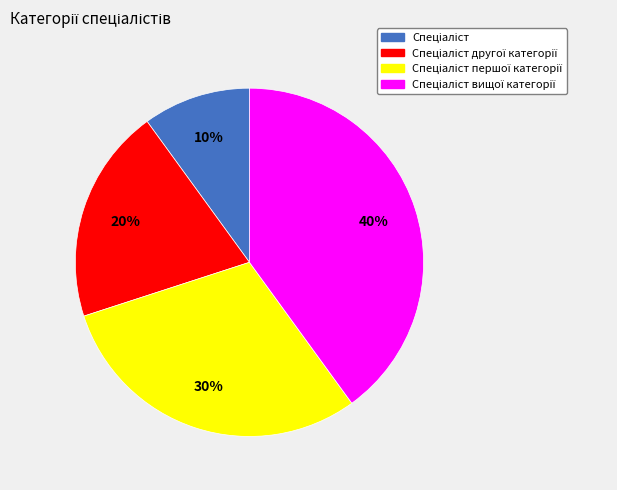

Count the number of slices in the pie.

4